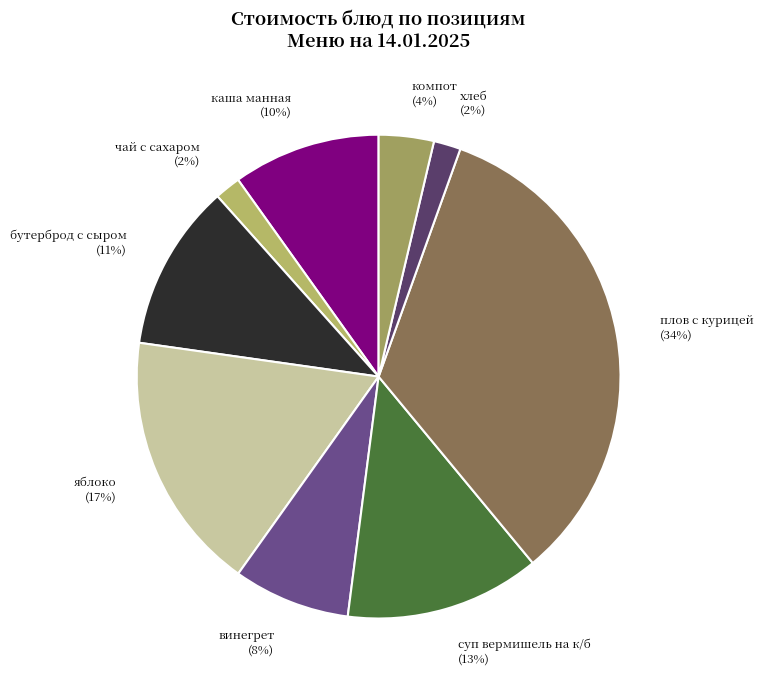

To the nearest percent, what is the combined percentage of суп вермишель на к/б and винегрет?

21%